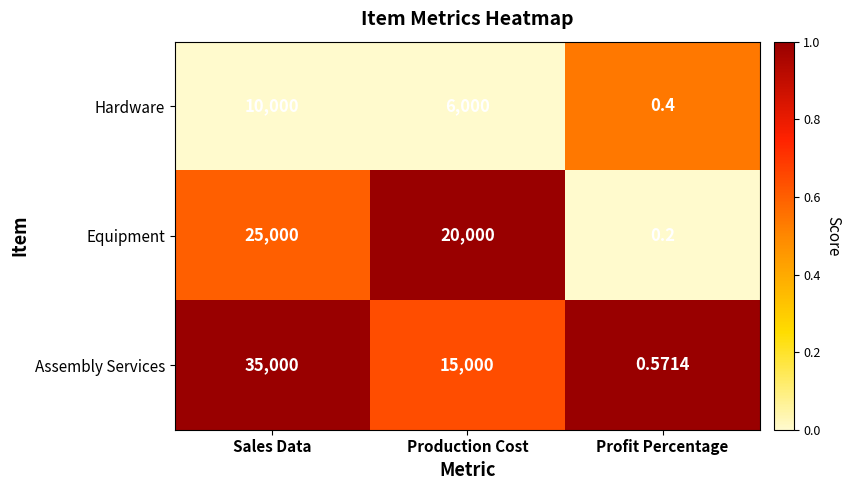

What is the difference between the highest and lowest values at Profit Percentage?

0.4